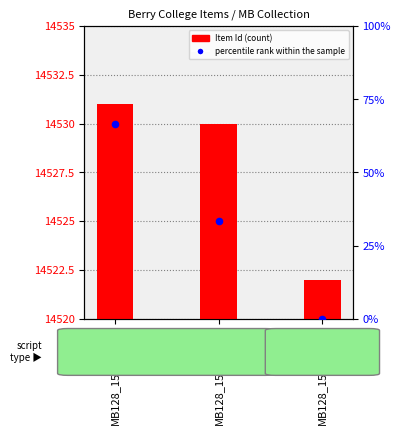

At which category is the sum across all series the highest?

MB128_15_40_001